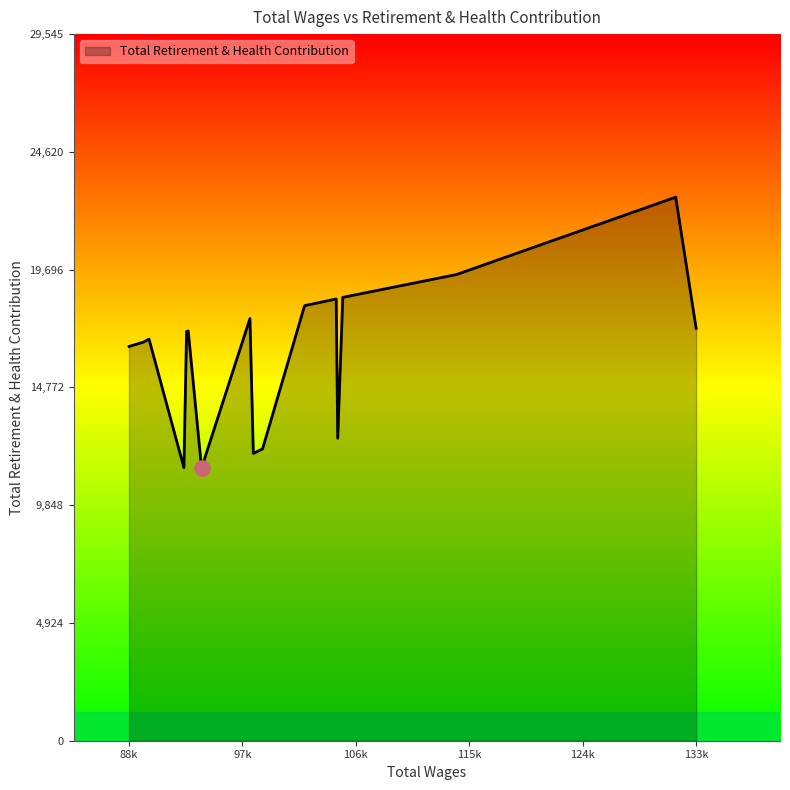

What is the difference between the maximum and minimum values?

11323